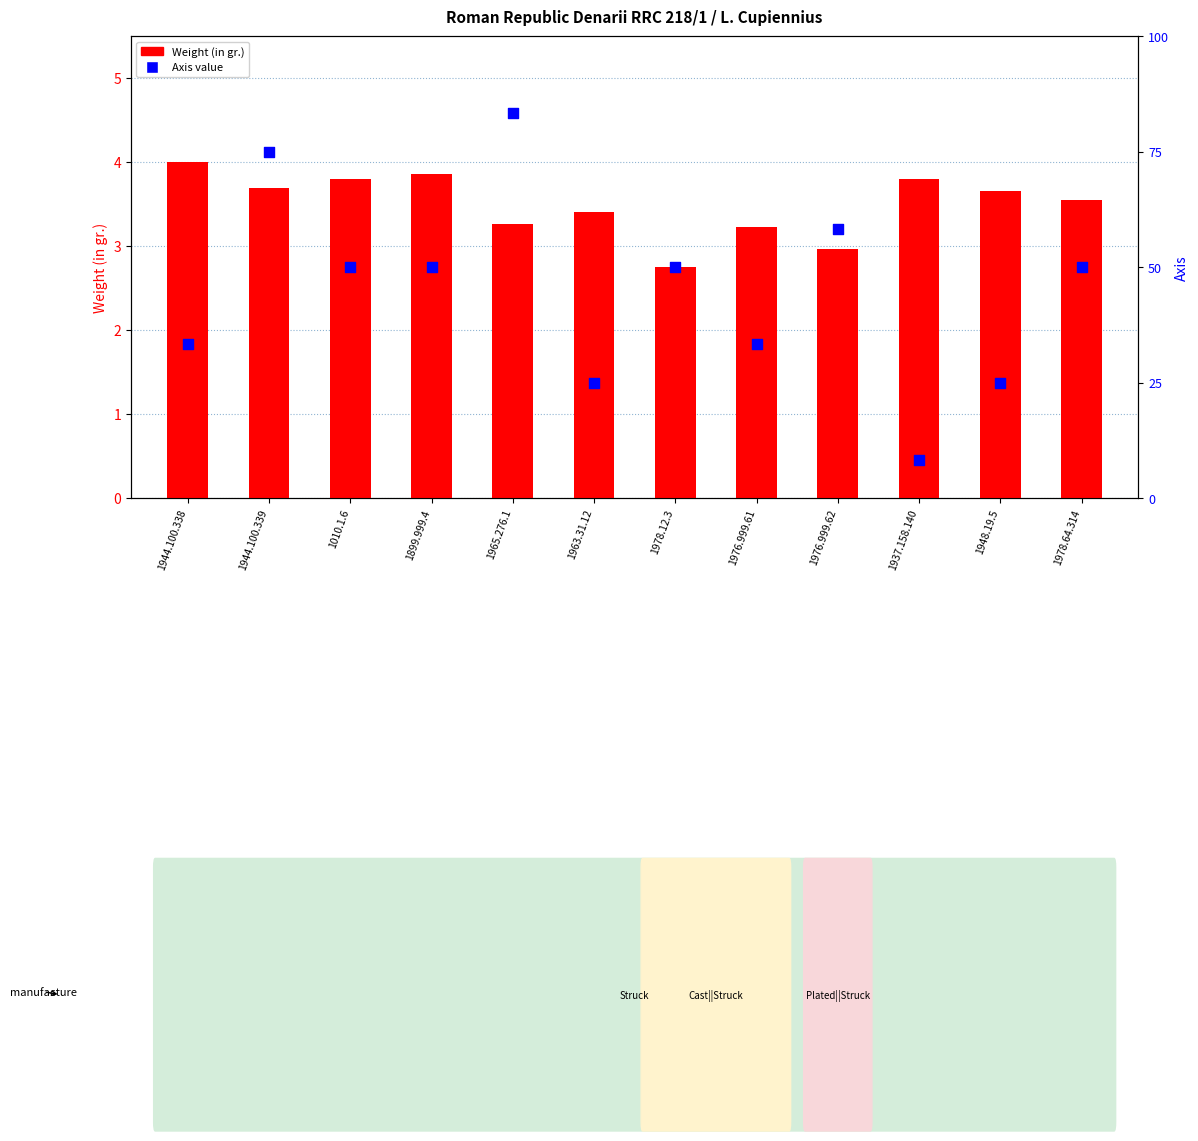

Which series contains the highest Y value?

Axis